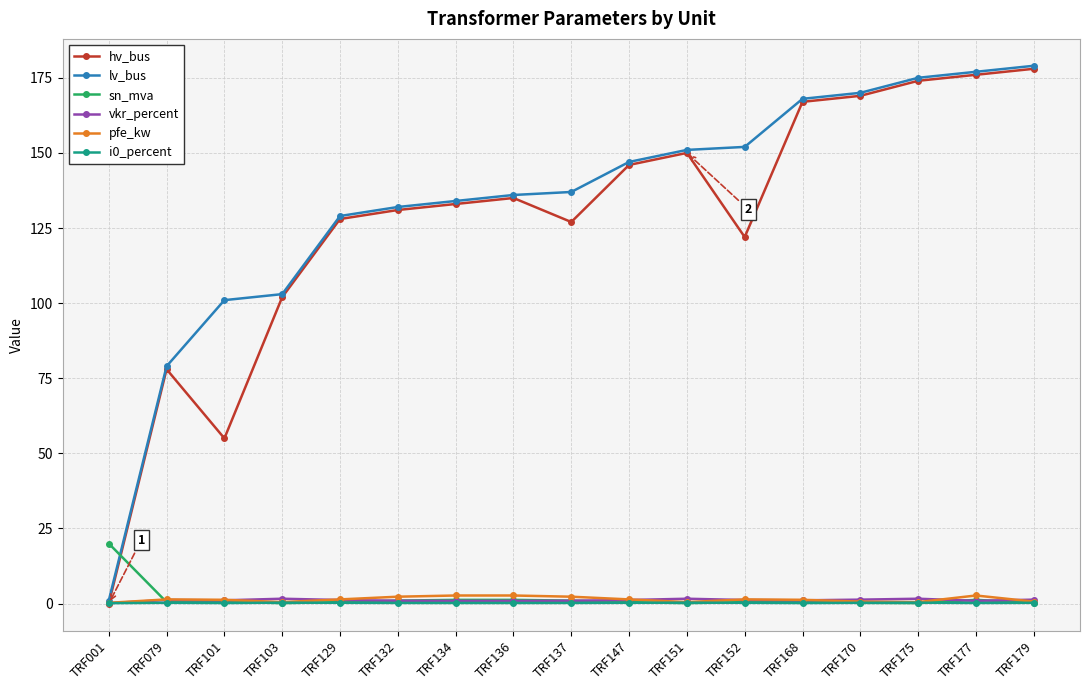

What are all the series names shown in the legend?

hv_bus, lv_bus, sn_mva, vkr_percent, pfe_kw, i0_percent